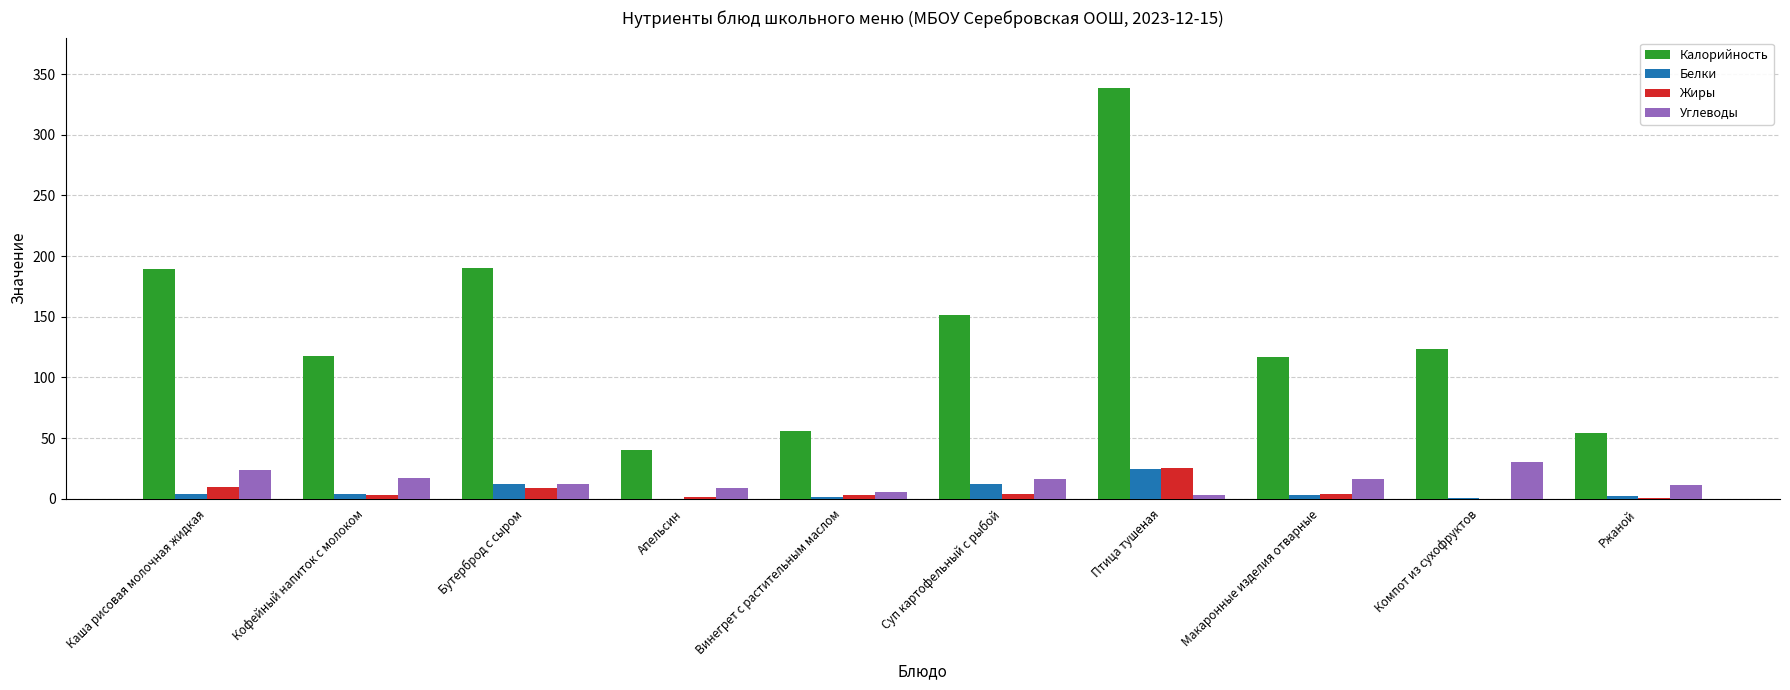

How many distinct data groups are displayed?

4